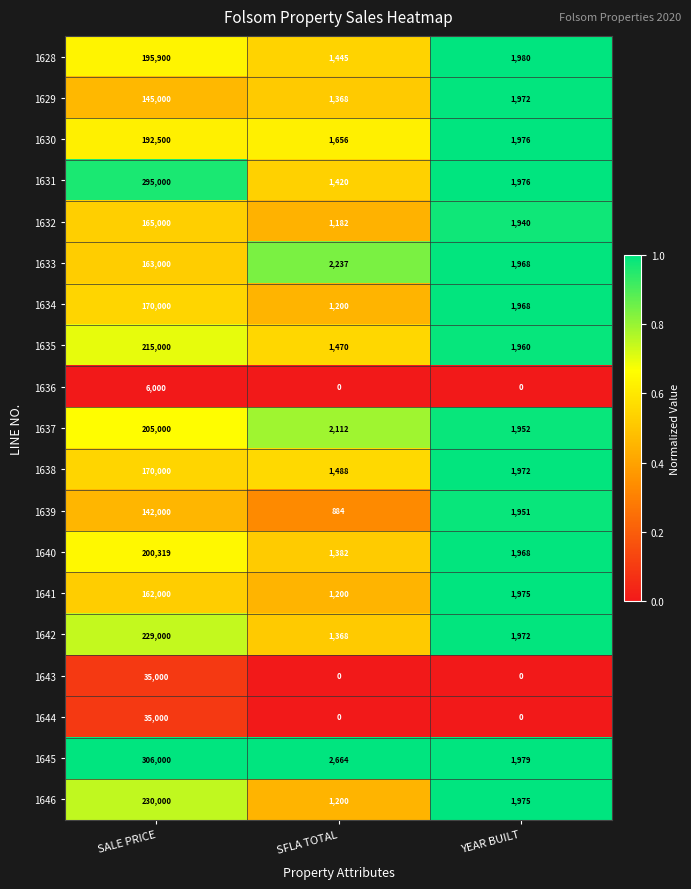

What is the difference between the highest and lowest values at SFLA TOTAL?

2664